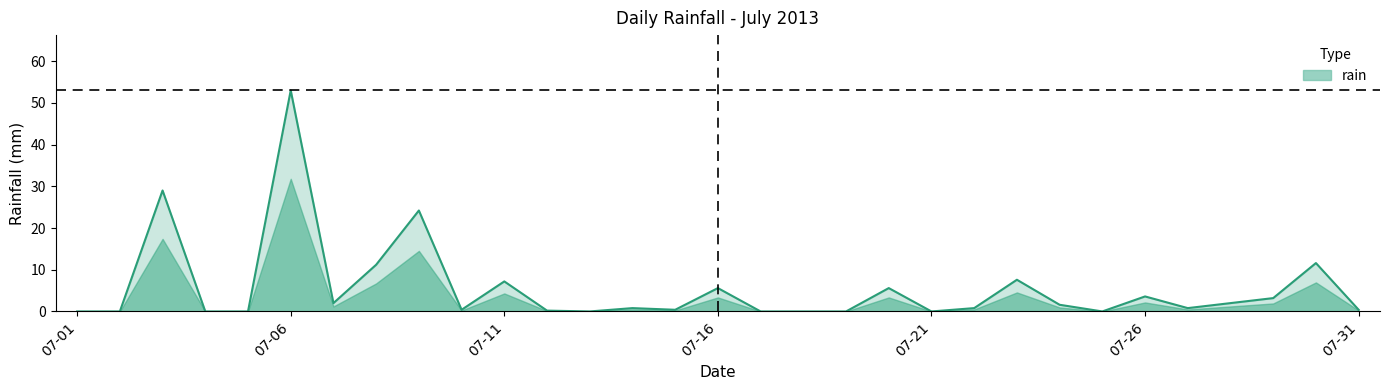

What is the difference between the maximum and minimum values?

53.0